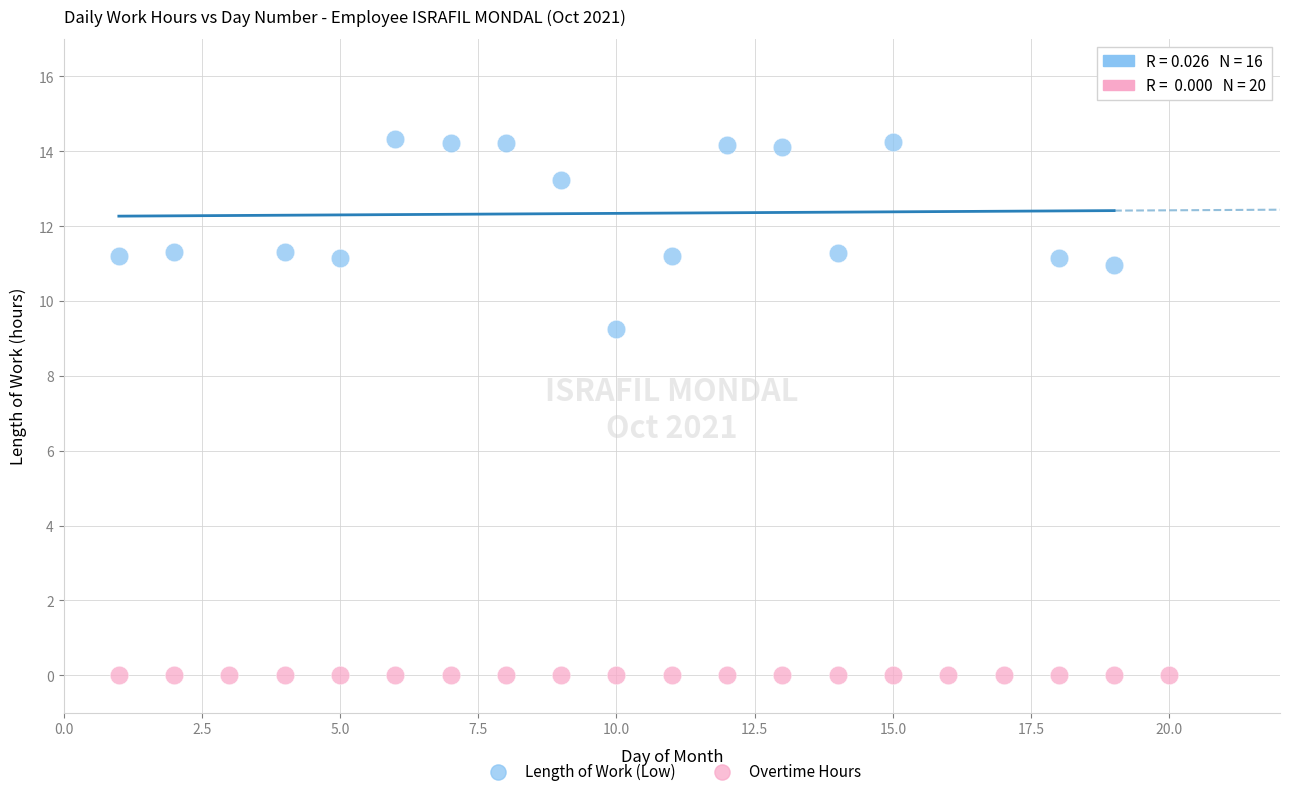

What are all the series names shown in the legend?

Length of Work (Low), Overtime Hours